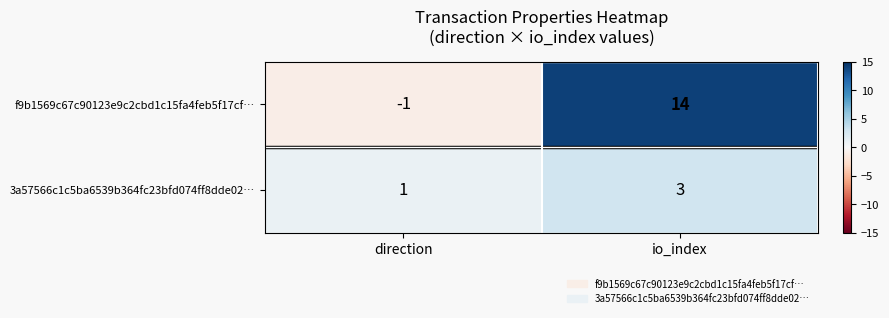

Which series has the widest spread of values?

f9b1569c67c90123e9c2cbd1c15fa4feb5f17cf…